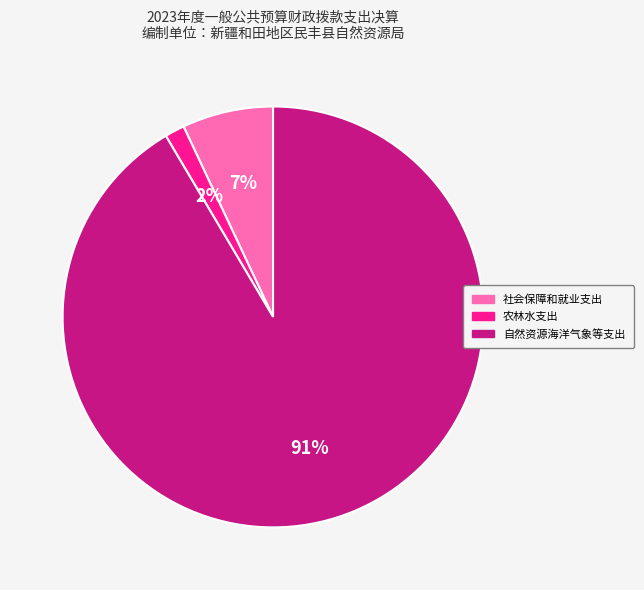

How many segments does this pie chart have?

3